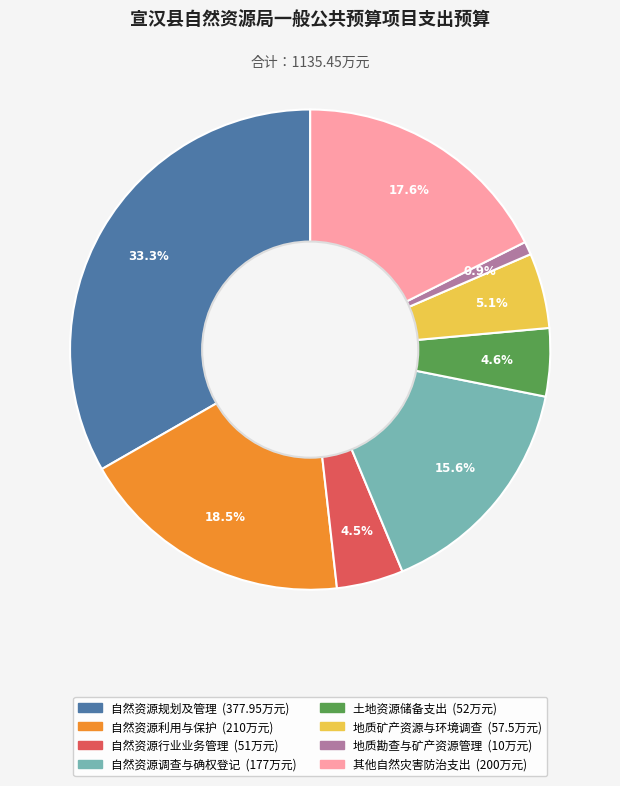

To the nearest percent, what is the average slice percentage?

12%